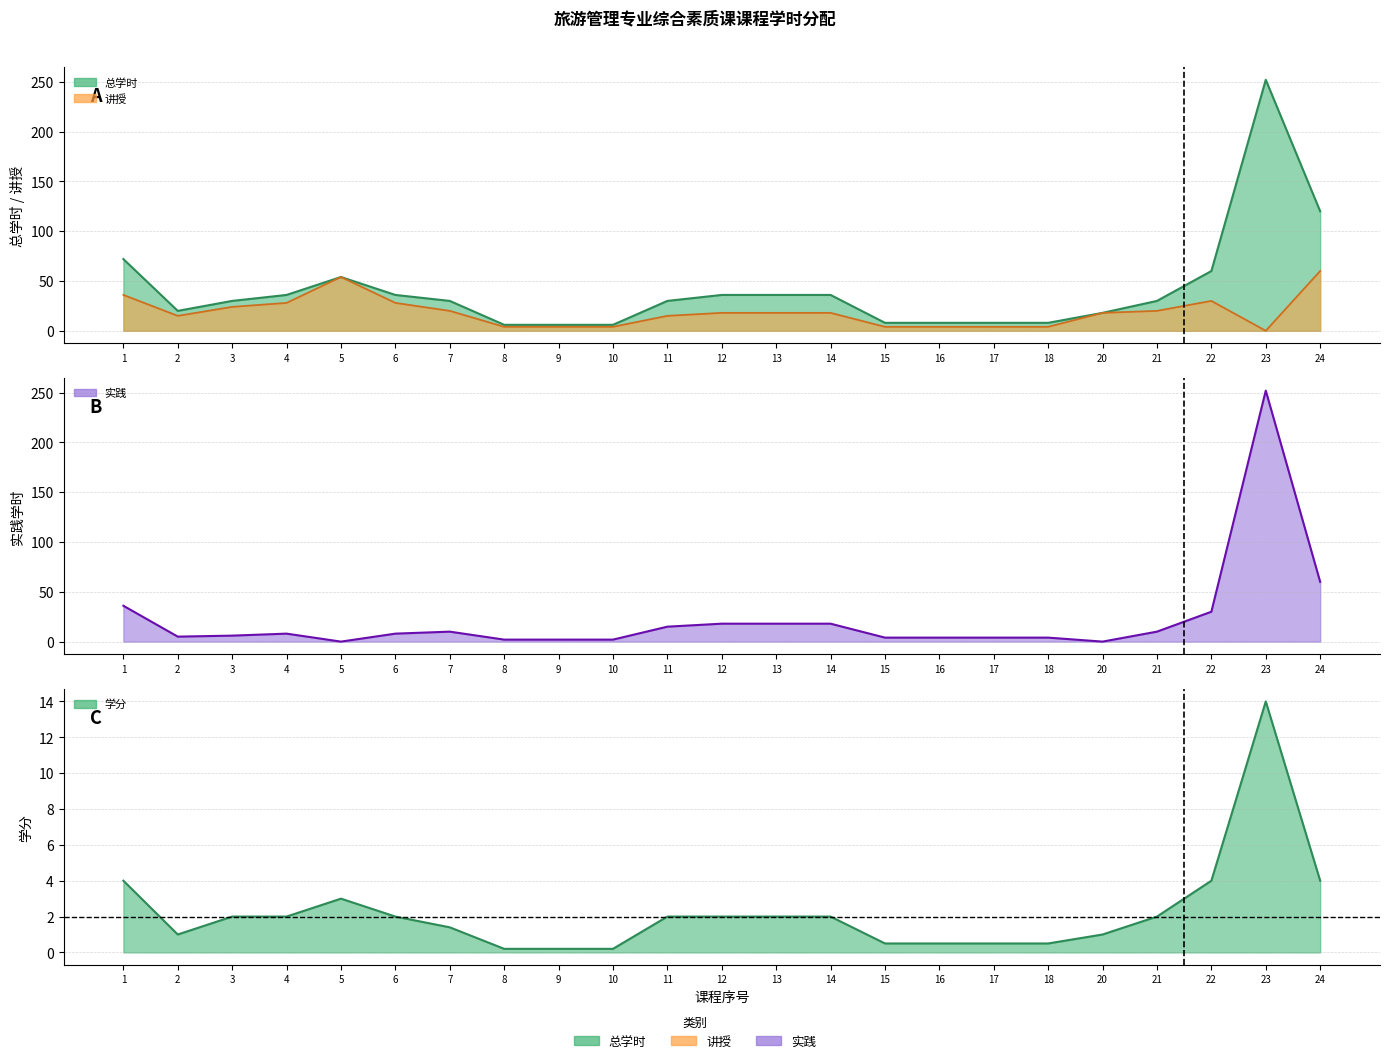

Which has a higher value, 12 or 18?

12